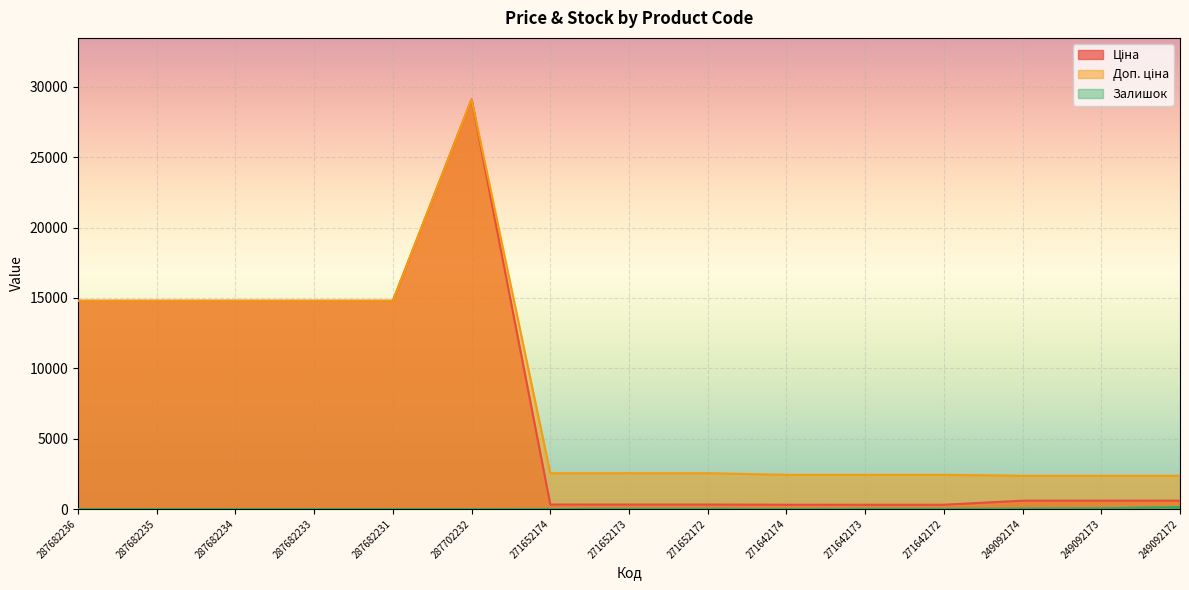

How many lines are shown in the chart?

3